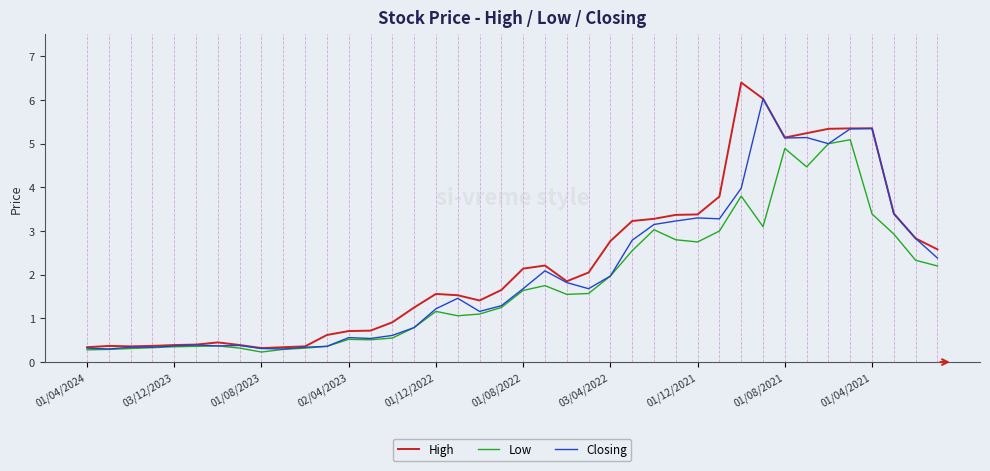

What is the highest value of the Closing series?

6.0